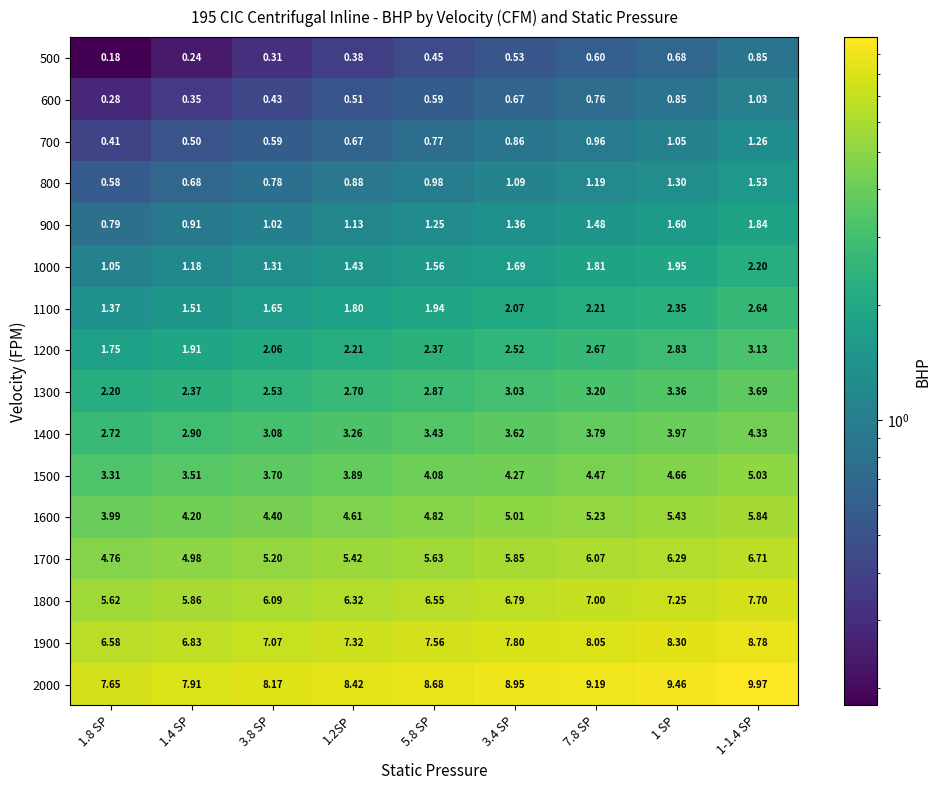

At which category is the sum across all series the highest?

1-1.4 SP